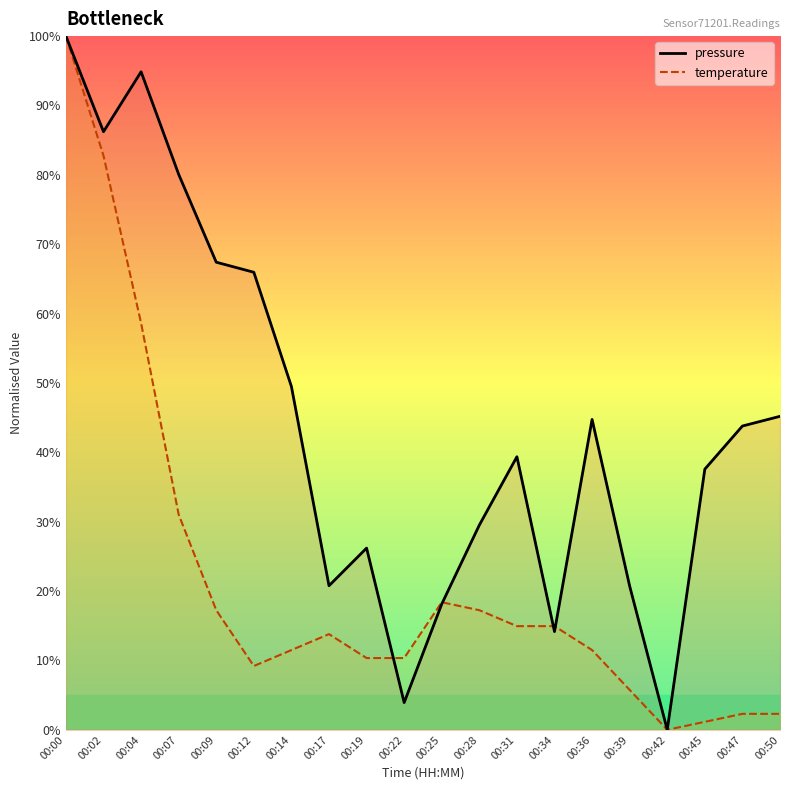

At which category is the sum across all series the highest?

00:00